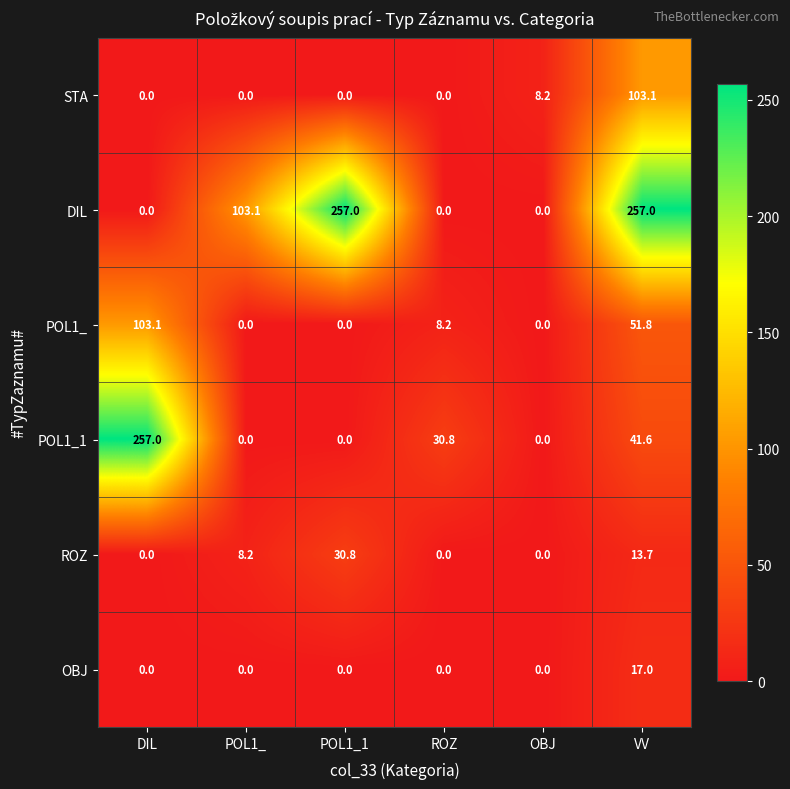

What is the difference between the highest and lowest values at OBJ?

8.2